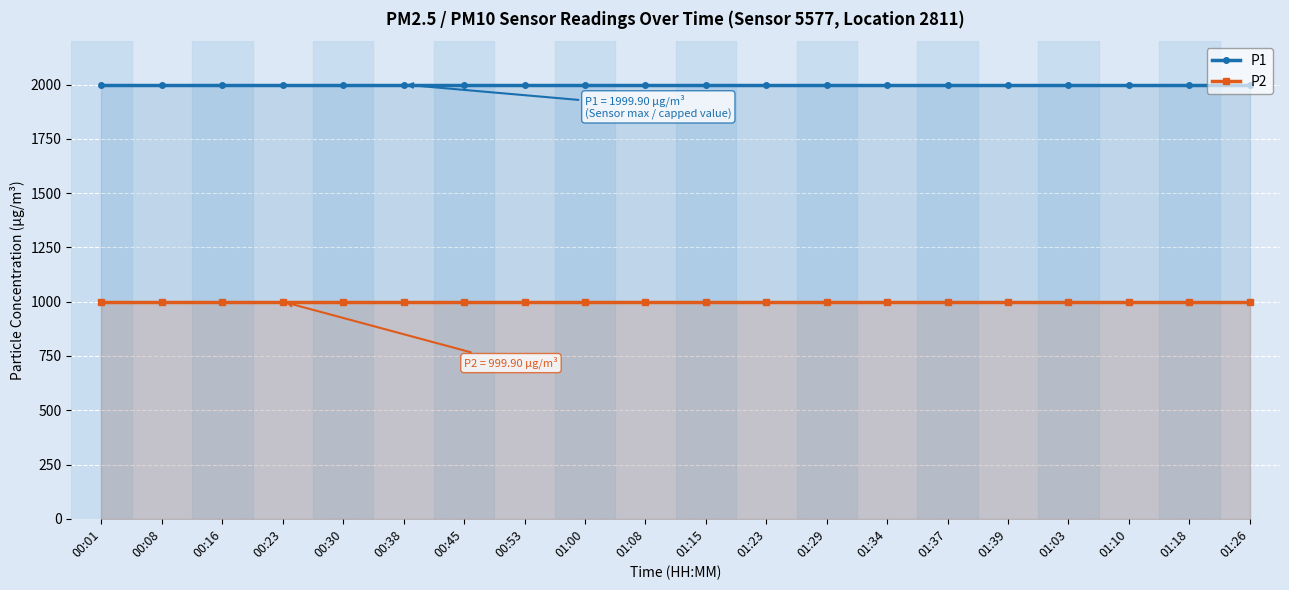

The P2 series shows 586.6 at 00:08. True or false?

False